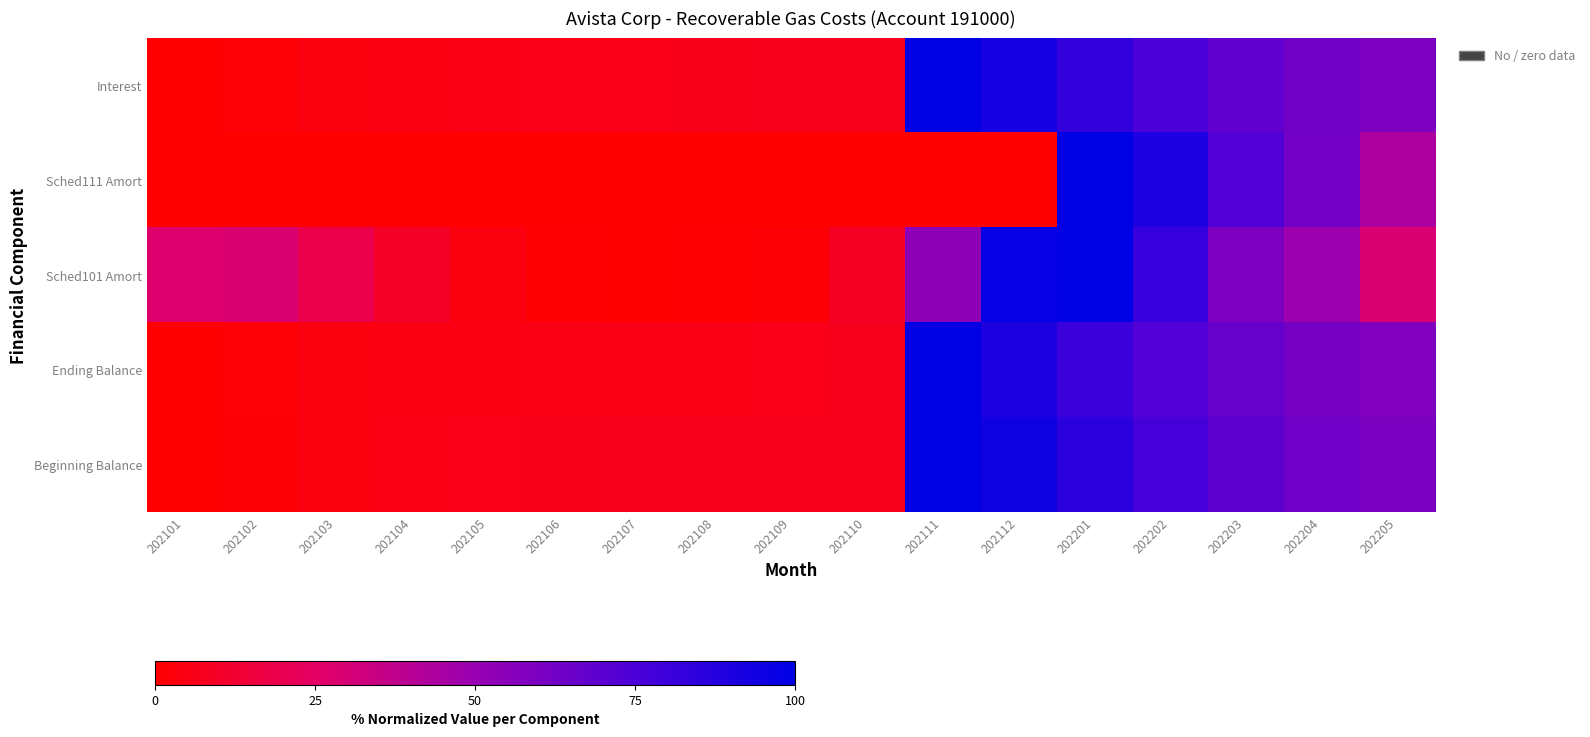

How many data points does each series have?

17